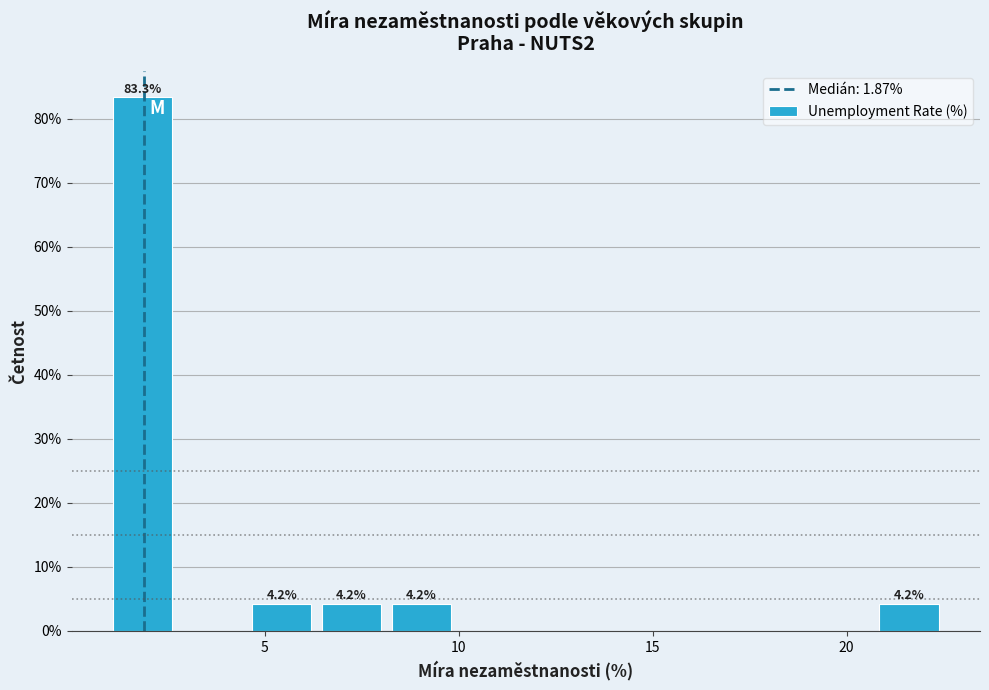

Read against the x-axis, roughly where is the centre of the tallest bar?

2.0